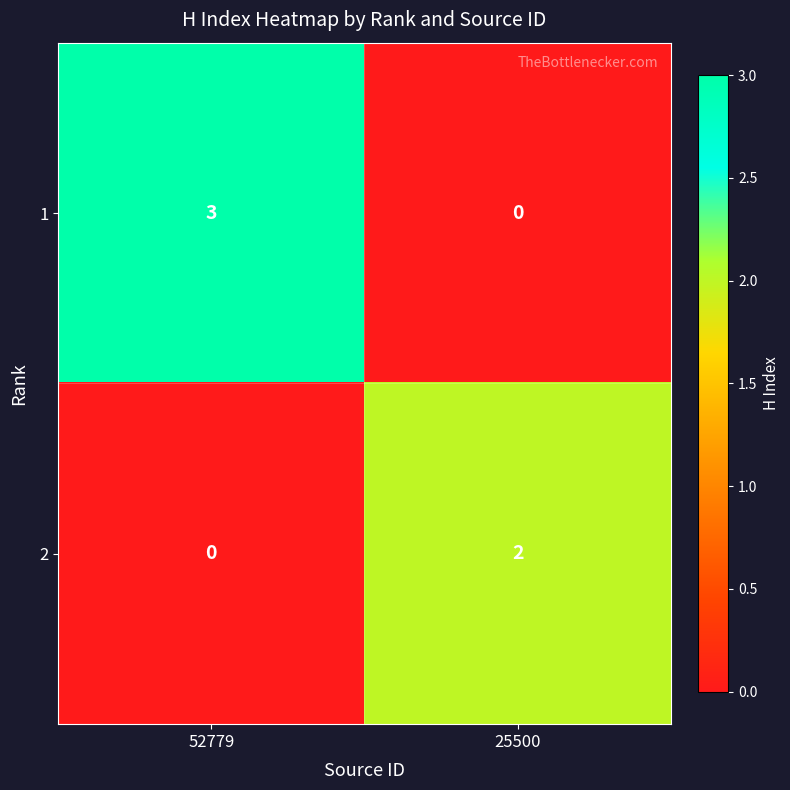

What is the spread (max minus min) of values at 52779?

3